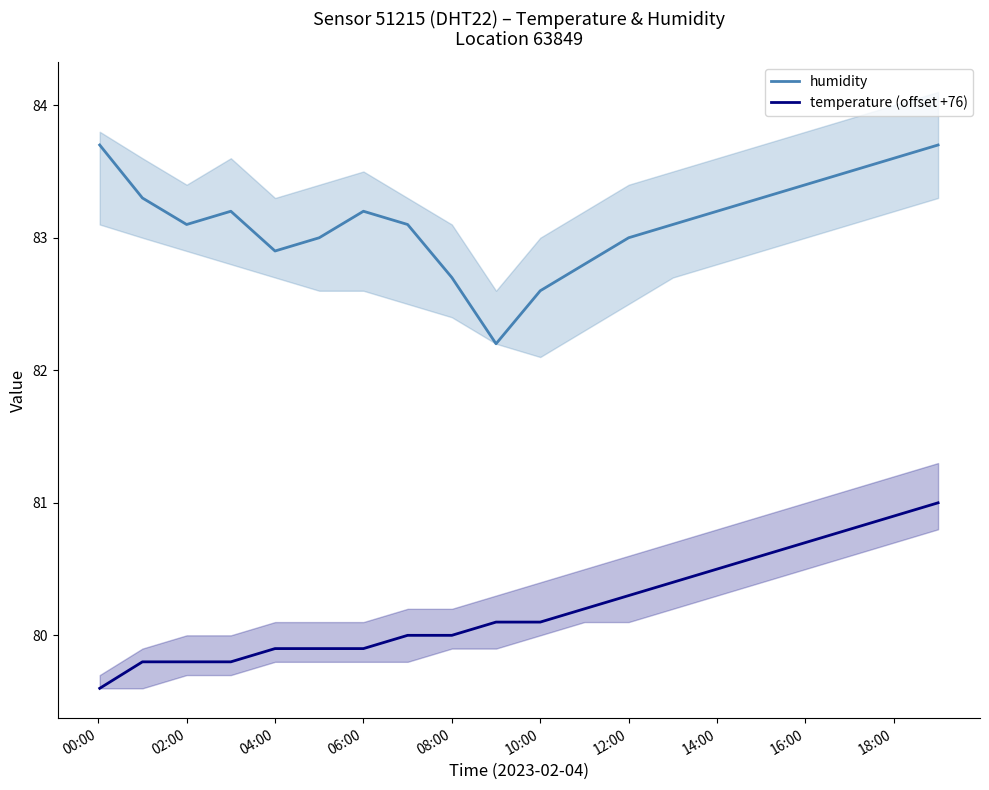

Is the value of humidity at 12:00 greater than the value of temperature (offset +76) at 08:00?

Yes